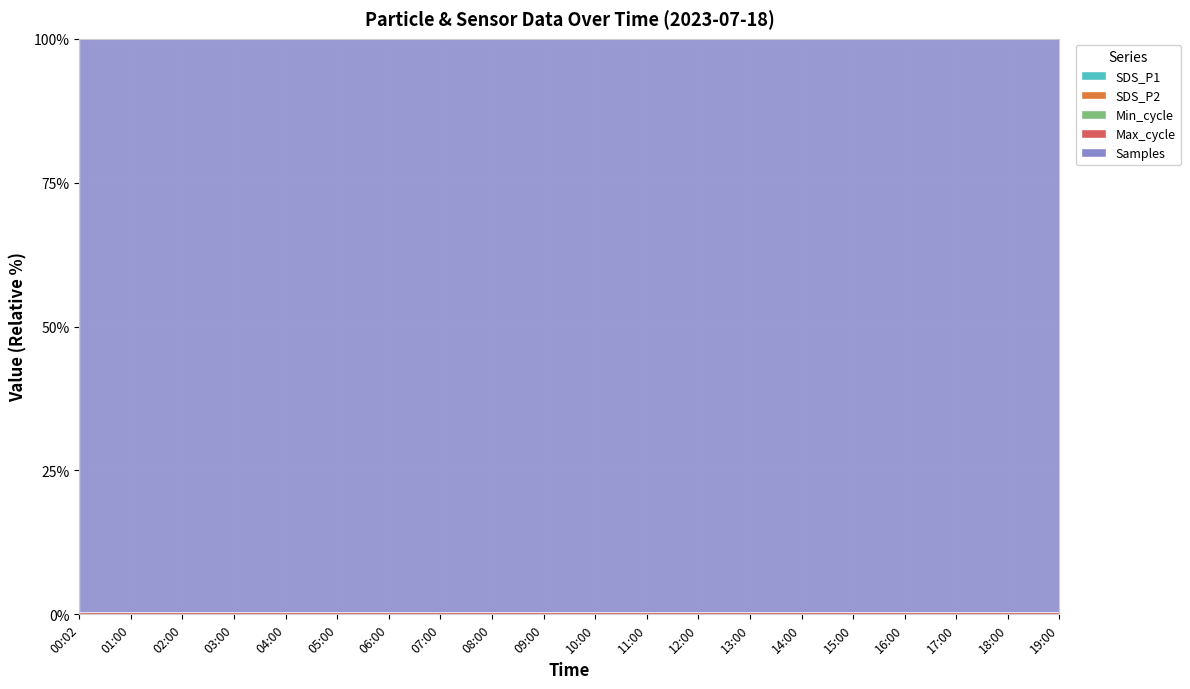

Reading left to right, what are all the values shown in this chart?

SDS_P1: 7.6	12.3	10.5	11.2	9.8	10.1	11.5	12.0	10.8	9.9	10.2	11.1	12.5	13.0	11.8	10.6	9.7	11.3	12.1	10.9
SDS_P2: 3.2	3.4	3.6	3.5	3.7	3.5	3.8	3.6	3.5	3.4	3.6	3.8	3.9	3.9	3.7	3.5	3.5	3.6	3.8	3.6
Min_cycle: 27.0	28.0	27.0	28.0	27.0	28.0	27.0	28.0	27.0	27.0	28.0	27.0	28.0	27.0	28.0	27.0	28.0	27.0	28.0	27.0
Max_cycle: 20046.0	20039.0	20052.0	20039.0	20043.0	20067.0	20039.0	20052.0	20383.0	20139.0	20047.0	20118.0	20051.0	20039.0	20040.0	20514.0	20052.0	20119.0	20075.0	20039.0
Samples: 5110536.0	5104309.0	5102839.0	5096593.0	5103076.0	5104695.0	5102682.0	5103303.0	5113783.0	5103357.0	5102292.0	5103842.0	5102710.0	5101661.0	5102665.0	5104477.0	5111848.0	5111951.0	5111262.0	5105647.0